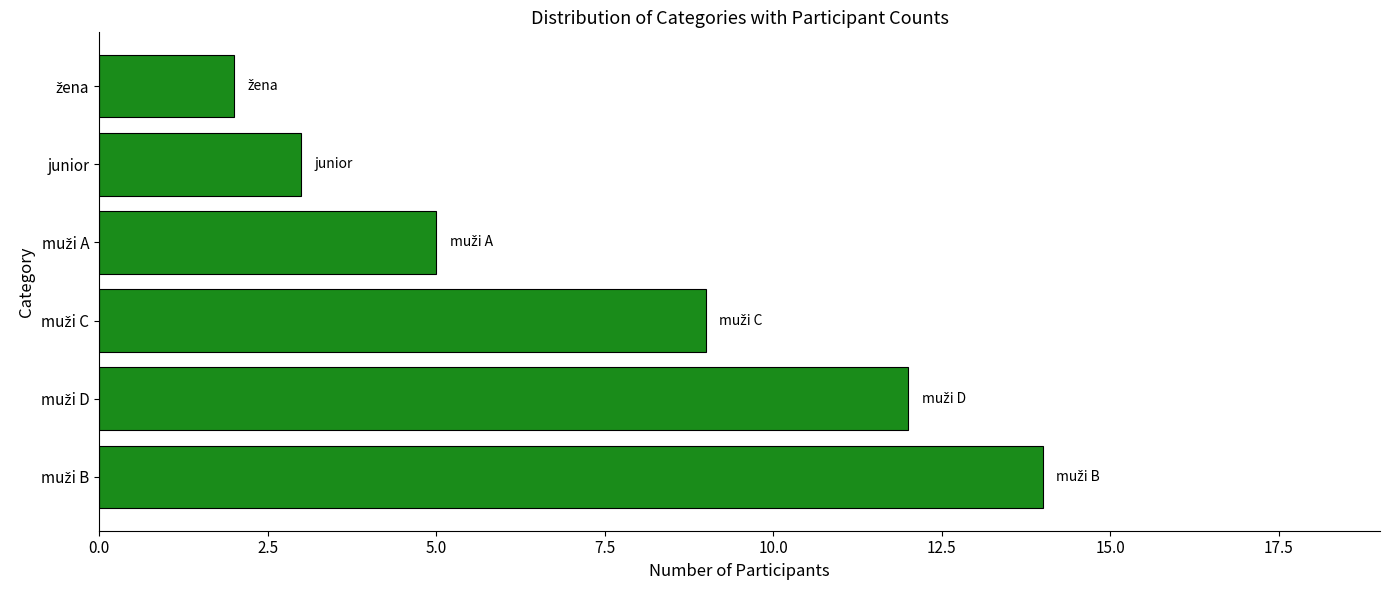

Are the bars horizontal?

Yes